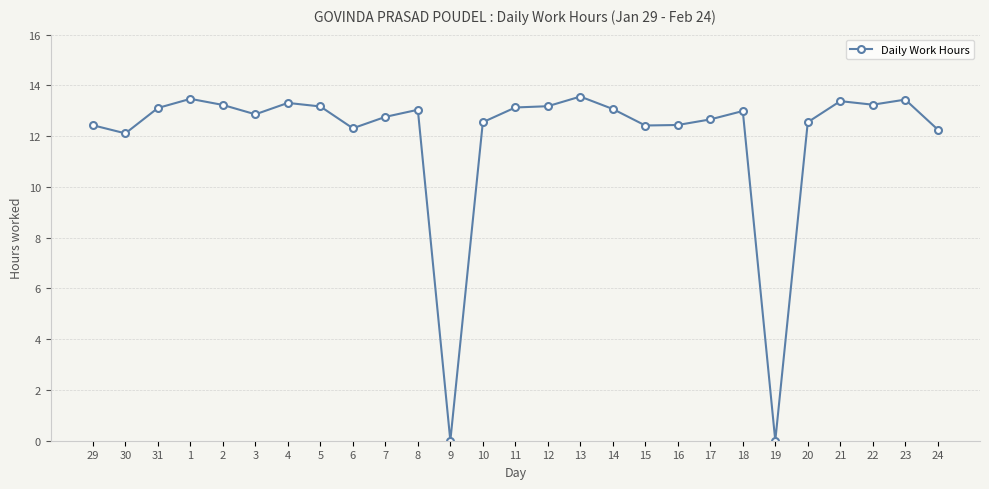

What position from the left is 2?

5